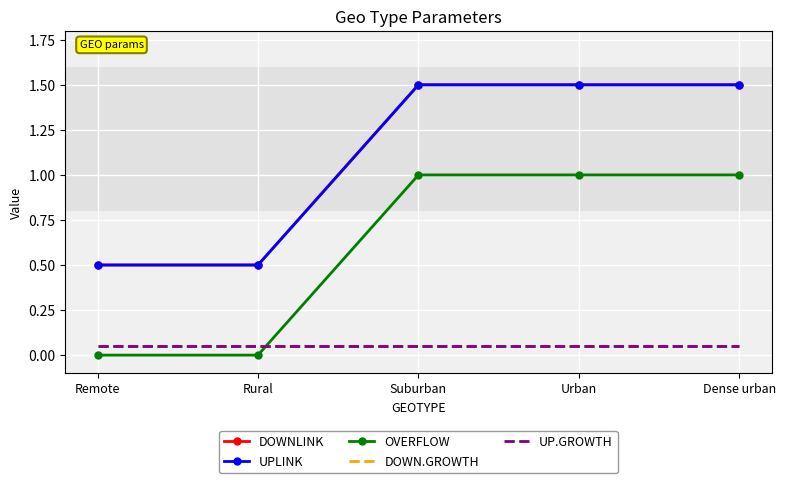

At which category is the sum across all series the highest?

Suburban